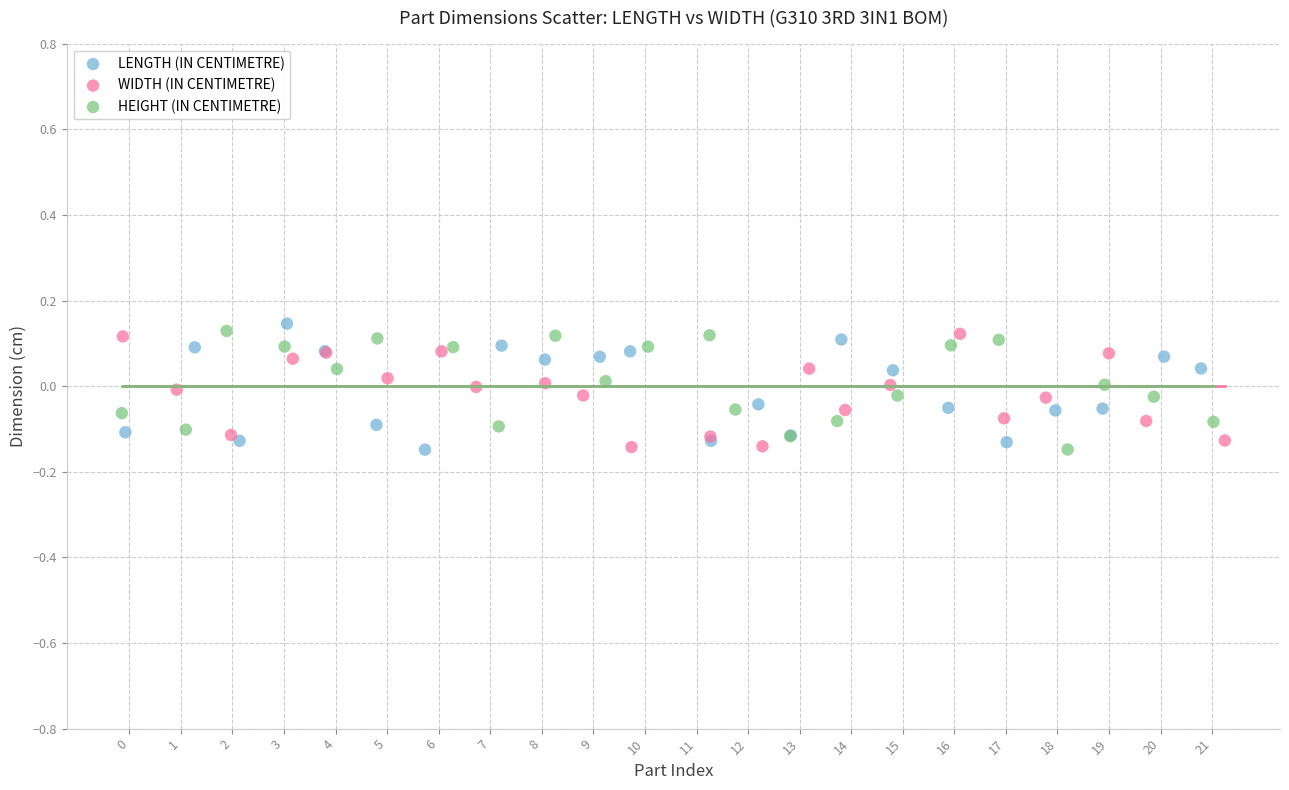

What are all the series names shown in the legend?

LENGTH (IN CENTIMETRE), WIDTH (IN CENTIMETRE), HEIGHT (IN CENTIMETRE)